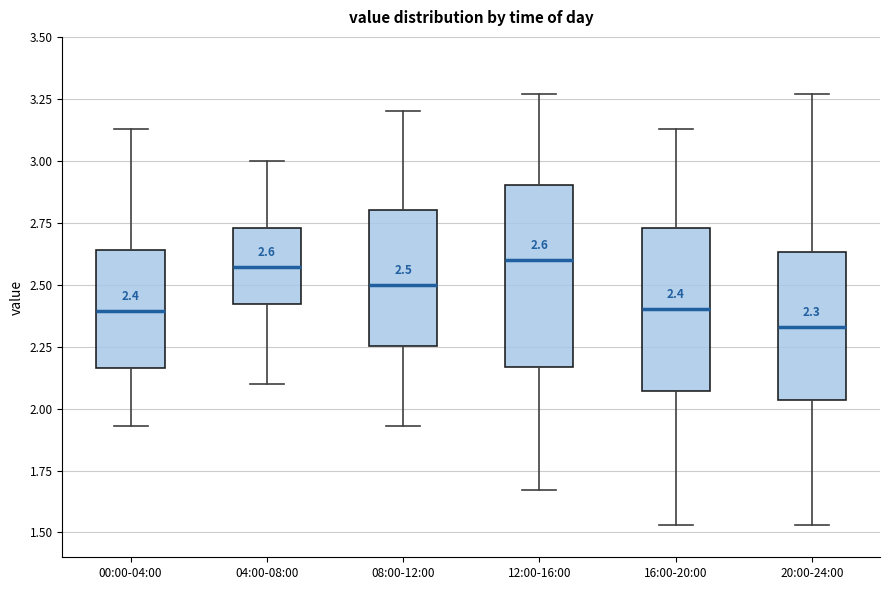

Which box is the tallest, from its lower edge to its upper edge?

12:00-16:00